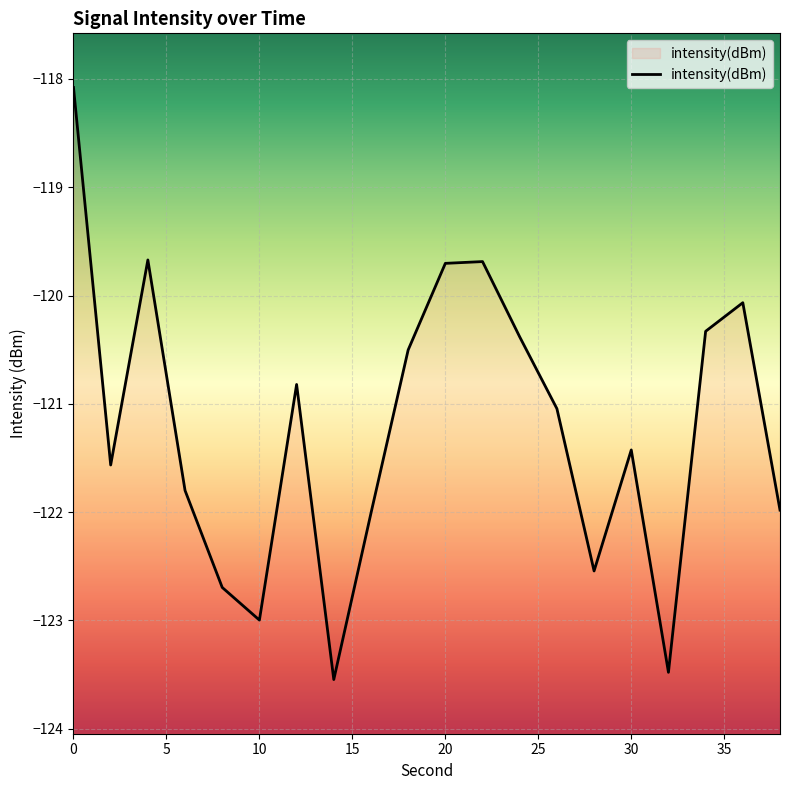

How many values are below -121?

11